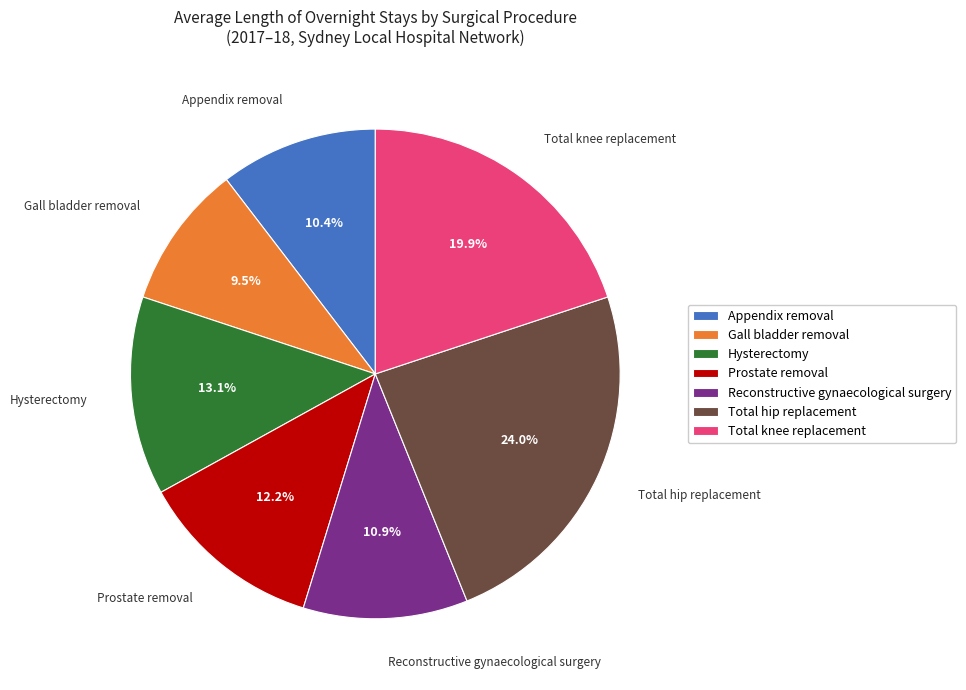

Which has a higher value, Gall bladder removal or Appendix removal?

Appendix removal